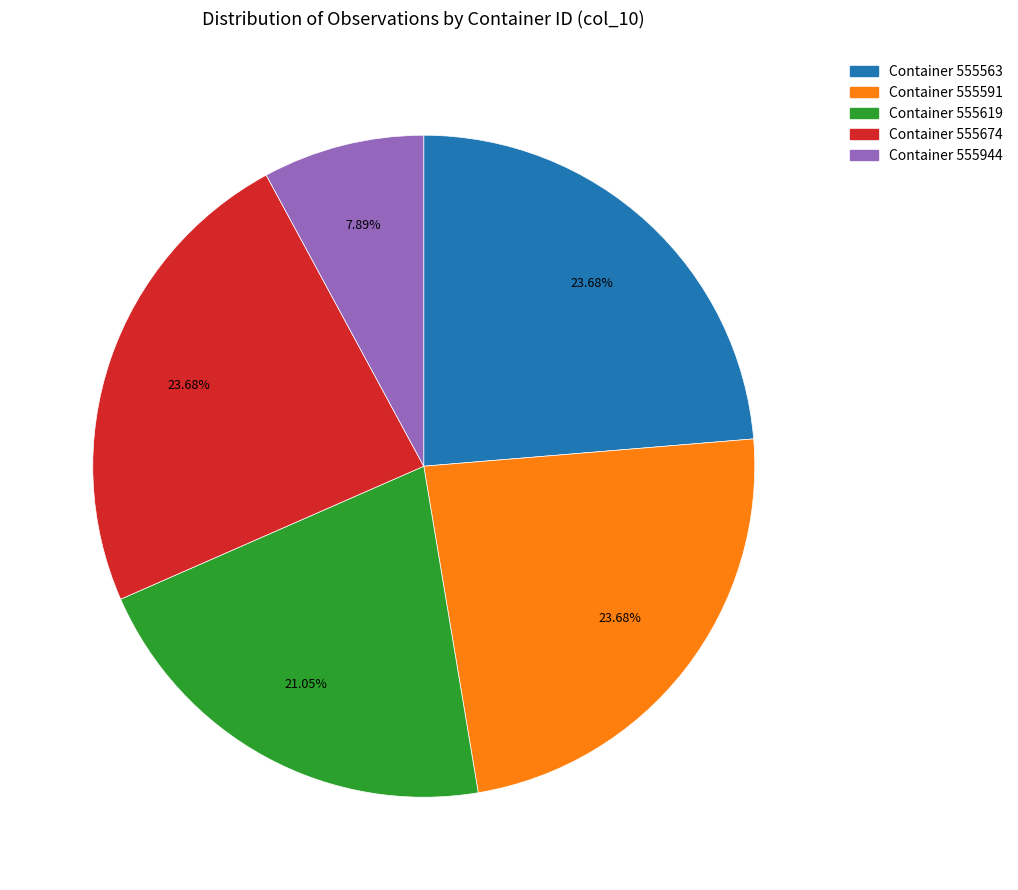

How many slices are in this pie chart?

5